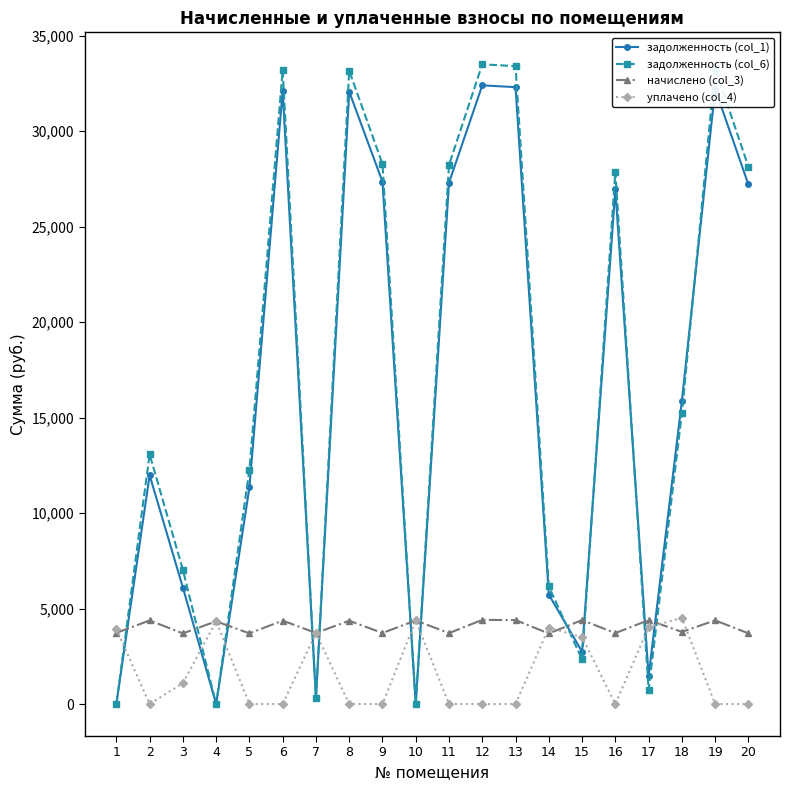

What is the minimum value for начислено (col_3)?

3695.2